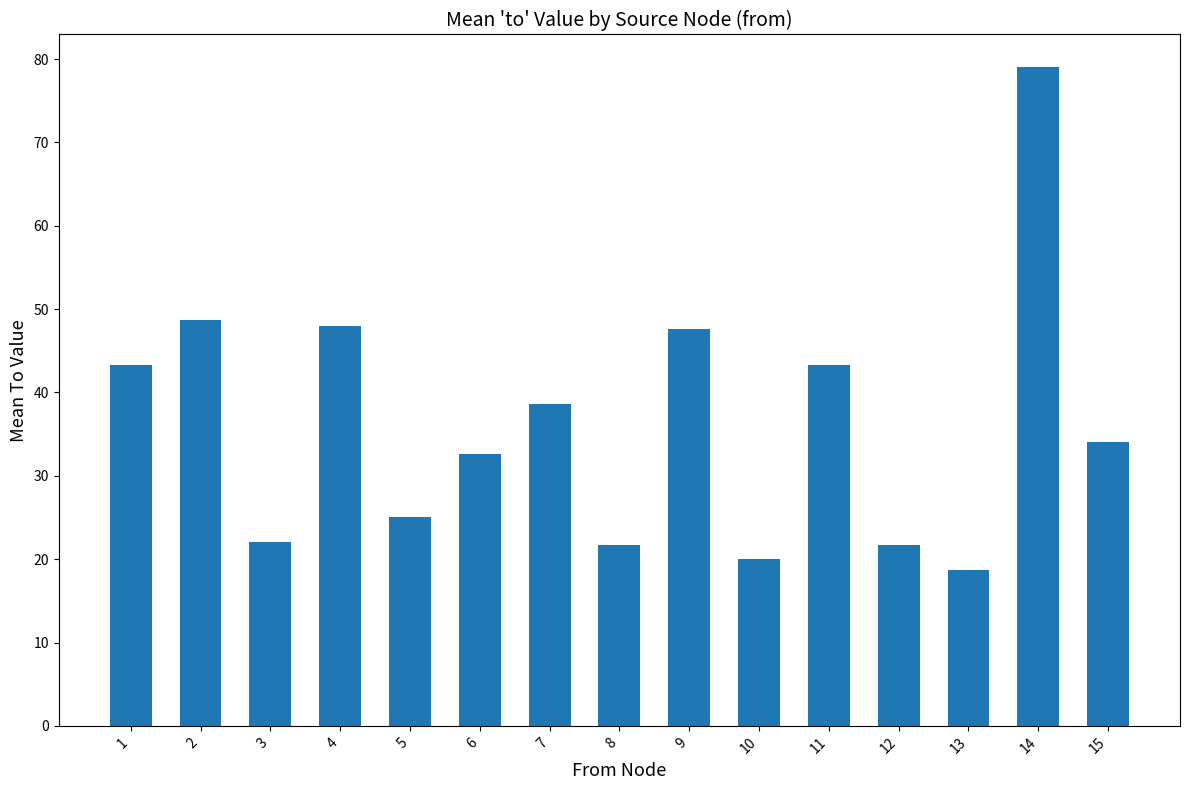

What value does the data have at 9?

47.7